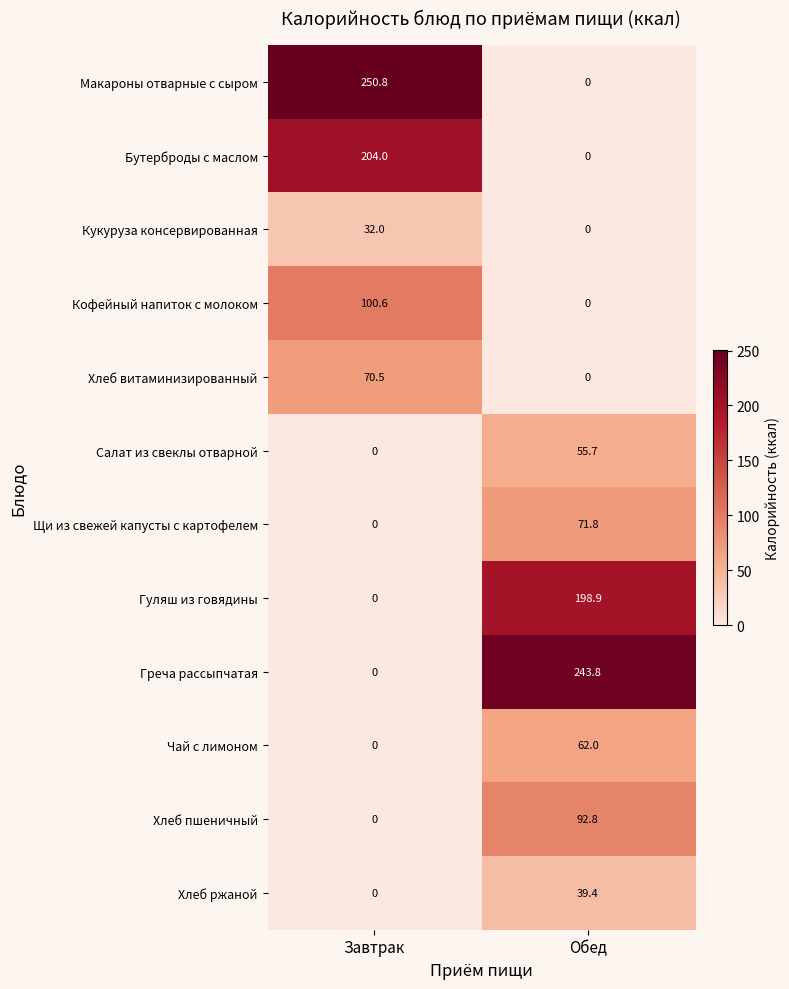

How many data points does each series have?

2